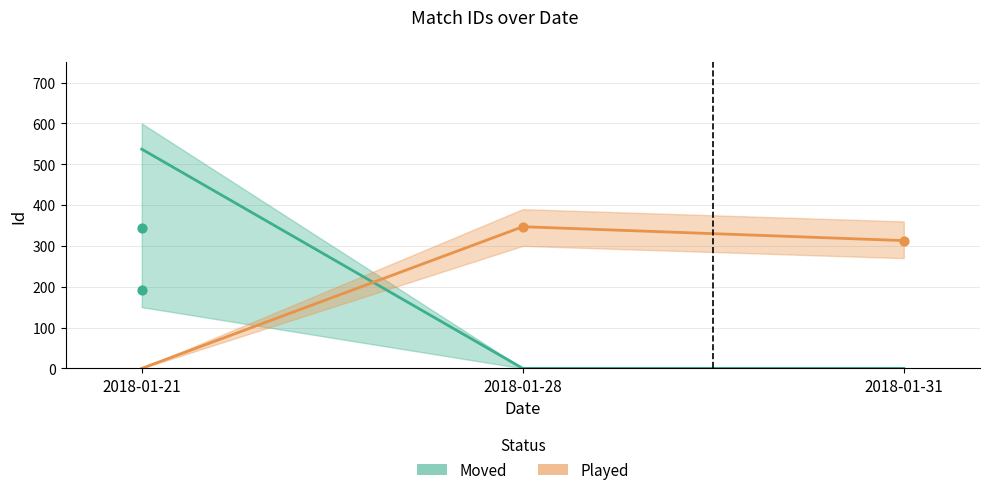

Which series contains the highest Y value?

Moved